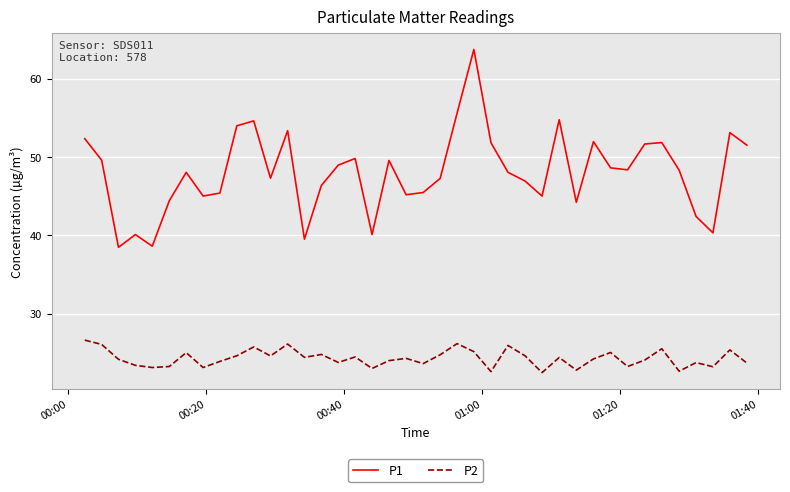

What is the difference between the second highest and second lowest values in the P2 series?

3.6